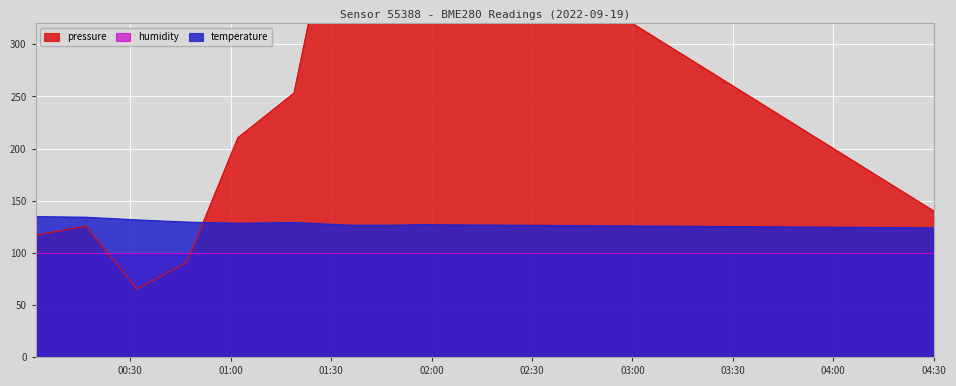

How many lines are shown in the chart?

2